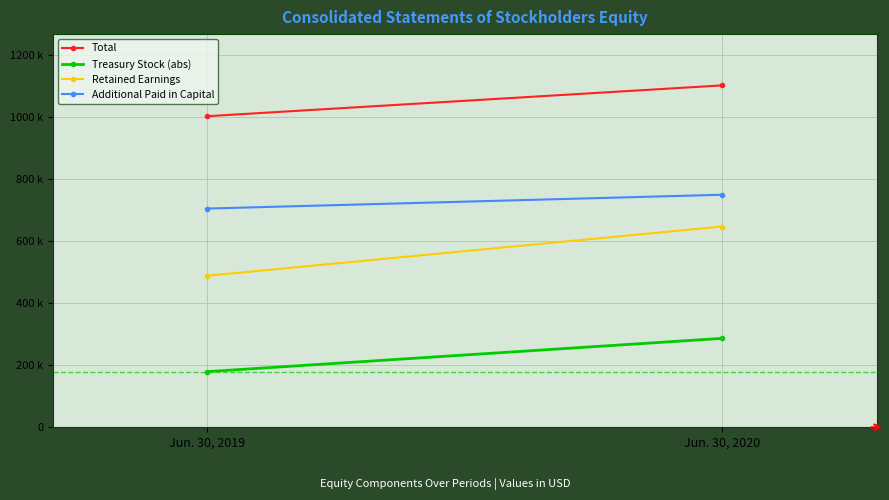

How many data points in Retained Earnings are less than 647070?

1